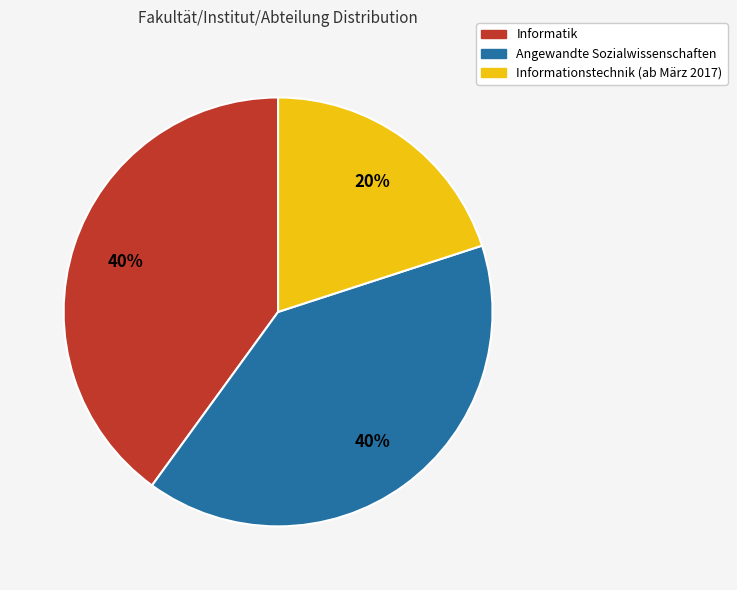

Is there any slice that represents more than half of the pie?

No